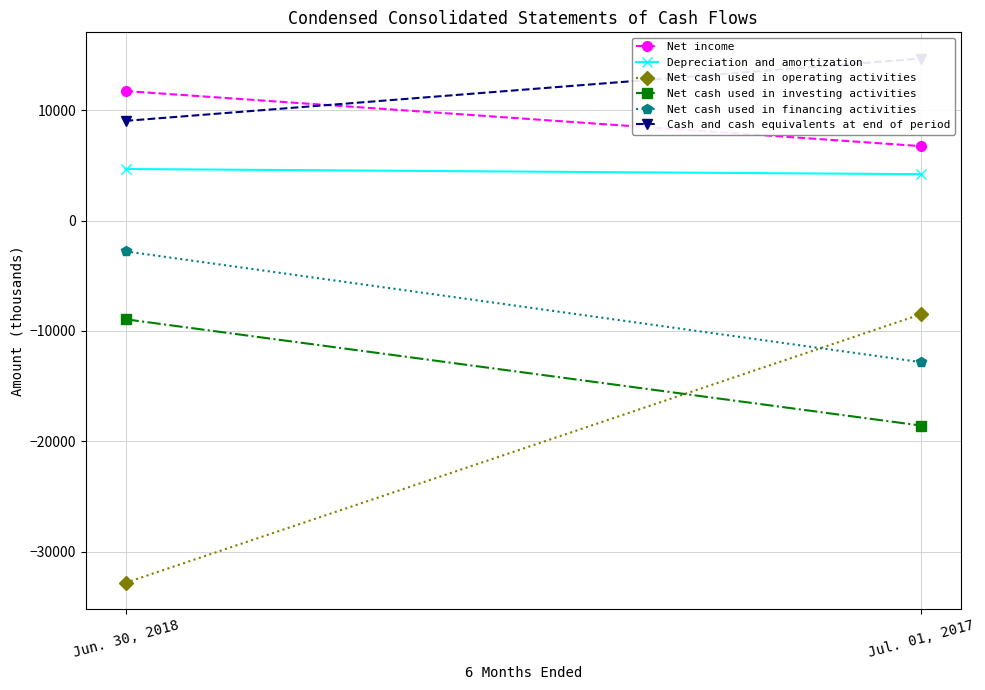

What is the label of the 2nd point from the right?

Jun. 30, 2018